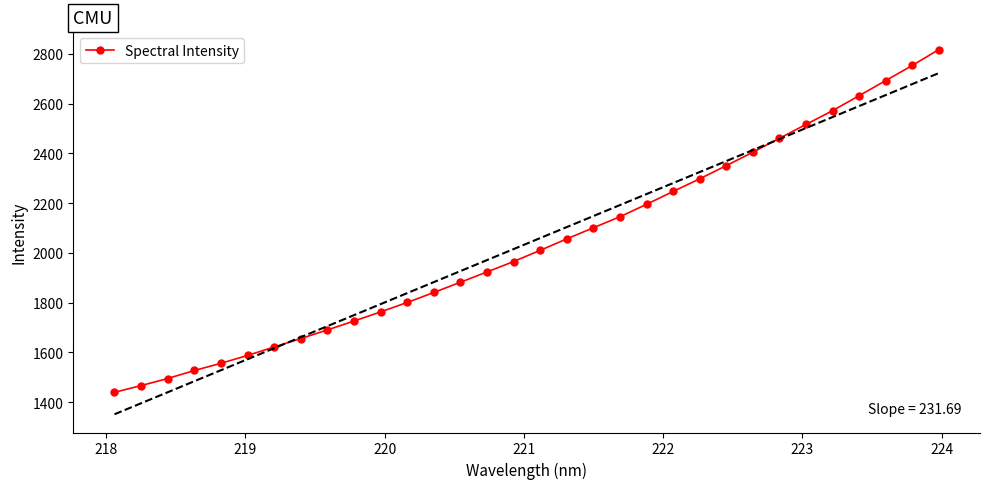

True or false: Spectral Intensity has more than 2 points higher than both neighbors.

False